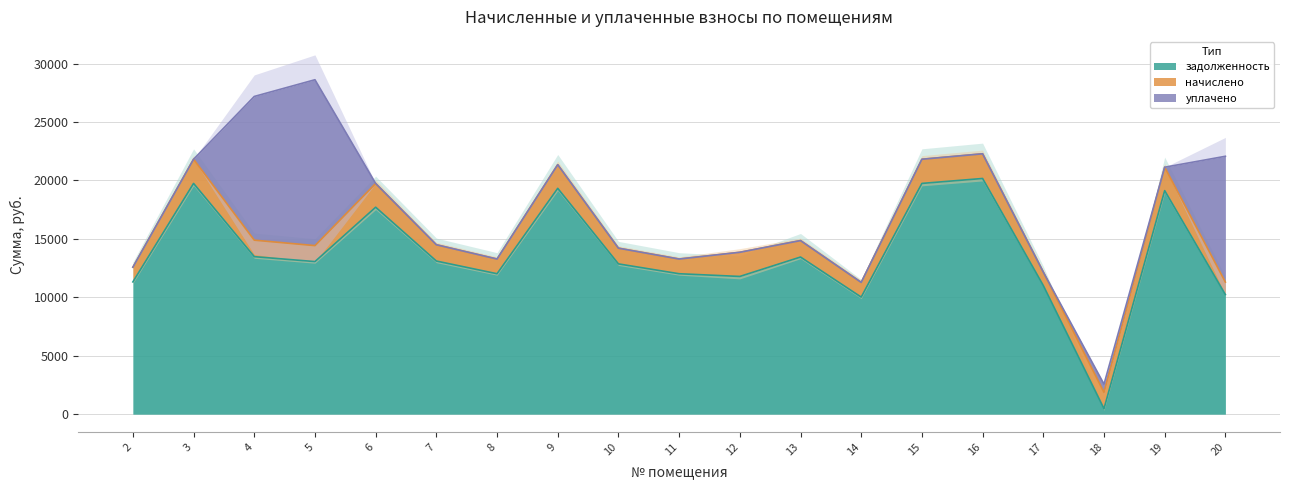

How many interior local valleys does the начислено series have?

5